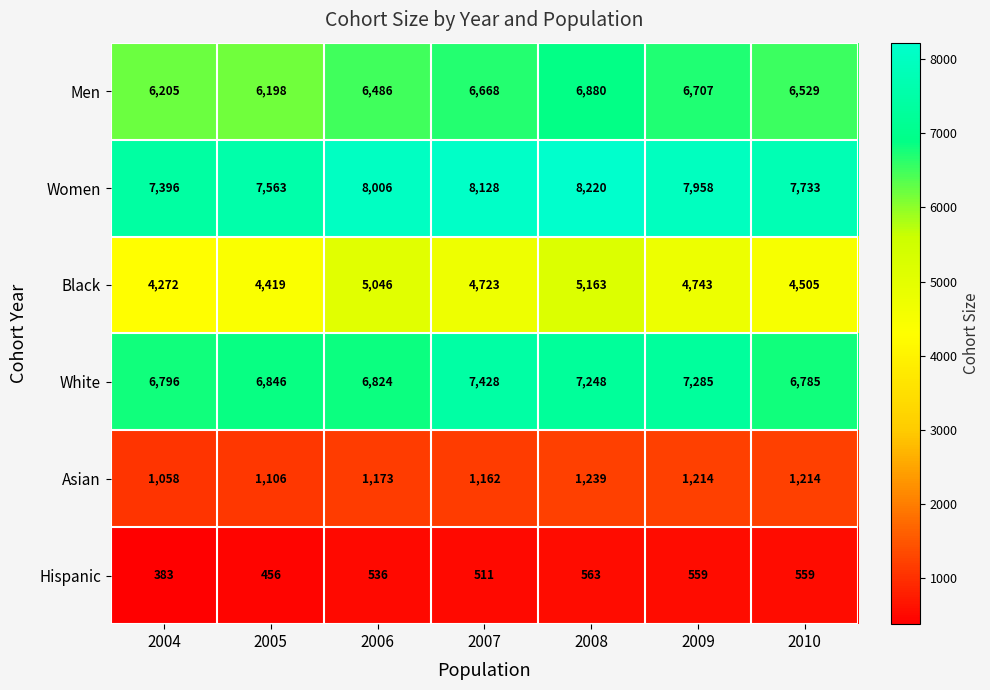

Which series has the largest total across all categories?

Women